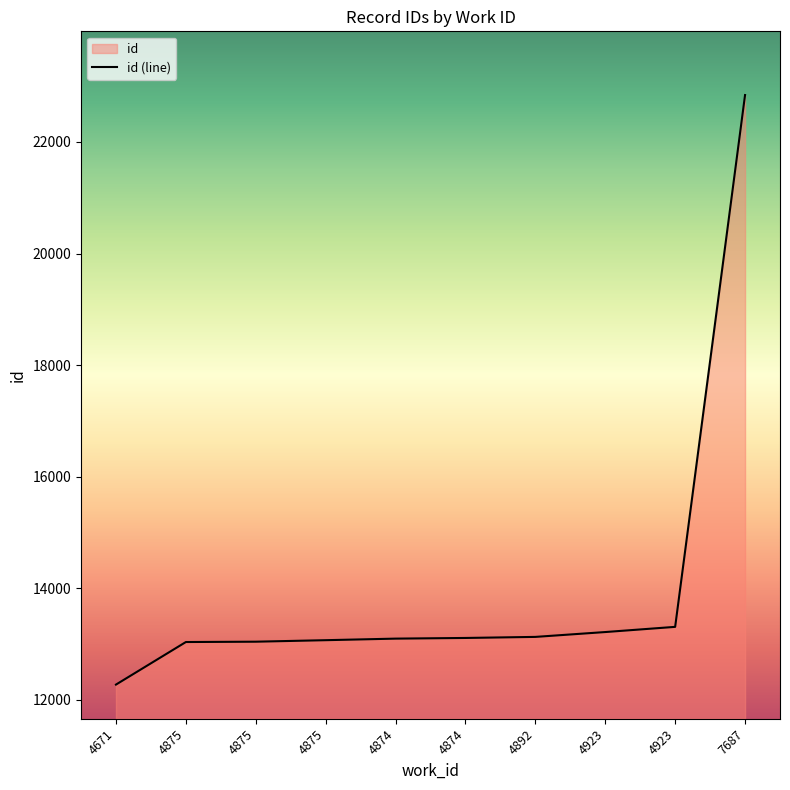

Rank the categories by value from lowest to highest.

4671, 4875, 4875, 4875, 4874, 4874, 4892, 4923, 4923, 7687